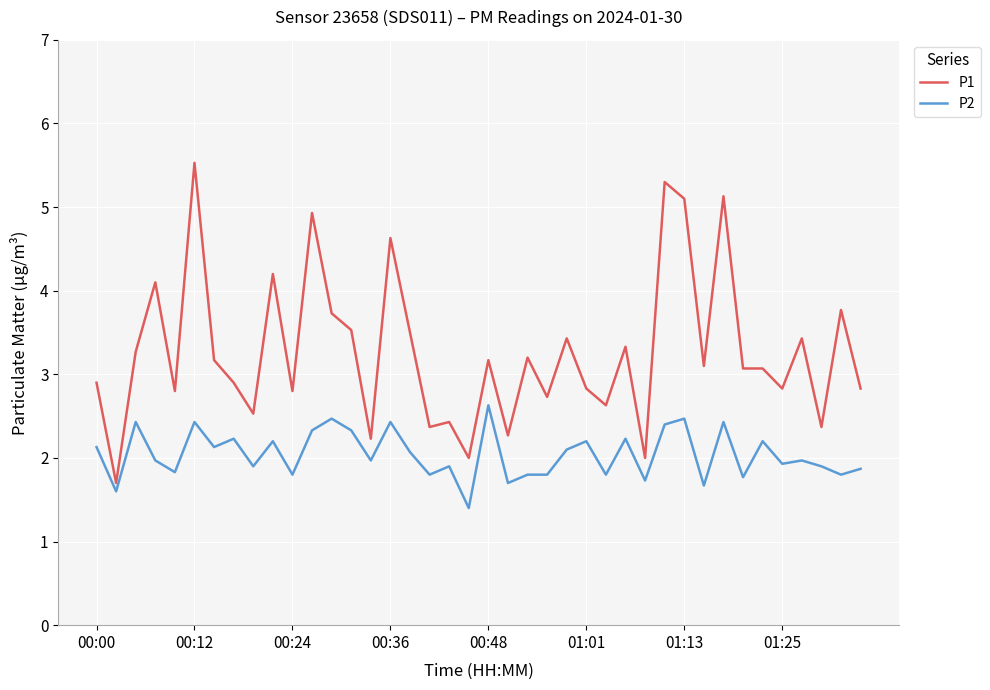

Which series has the largest total across all categories?

P1